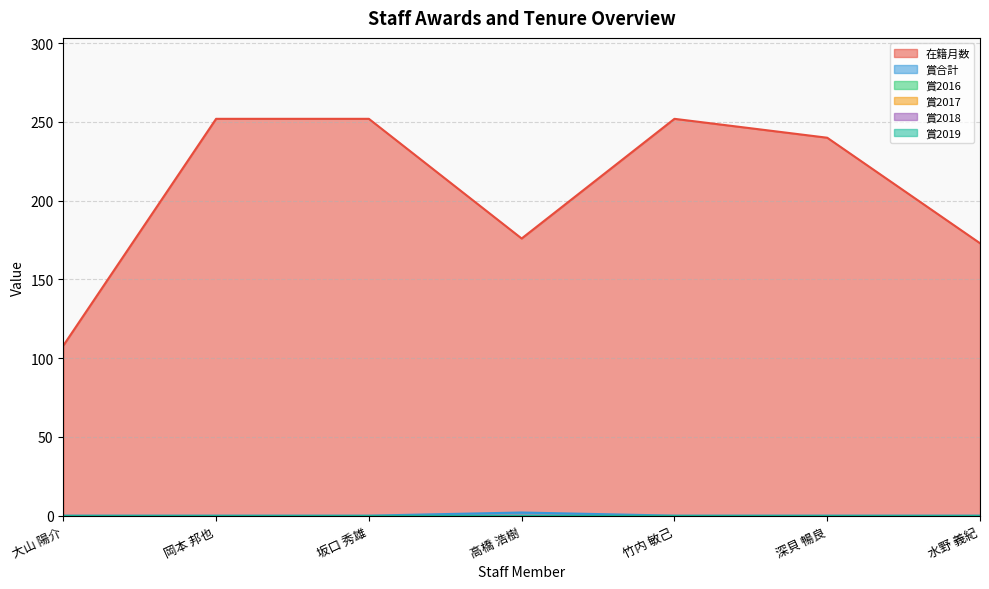

What position from the left is 大山 陽介?

1